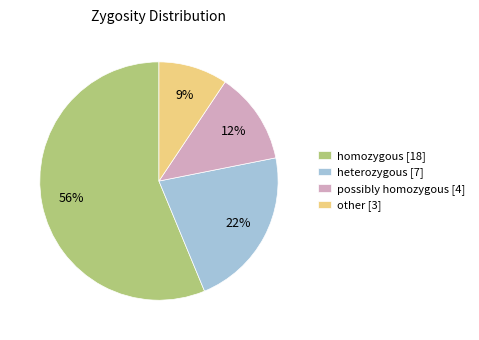

How many slices are in this pie chart?

4